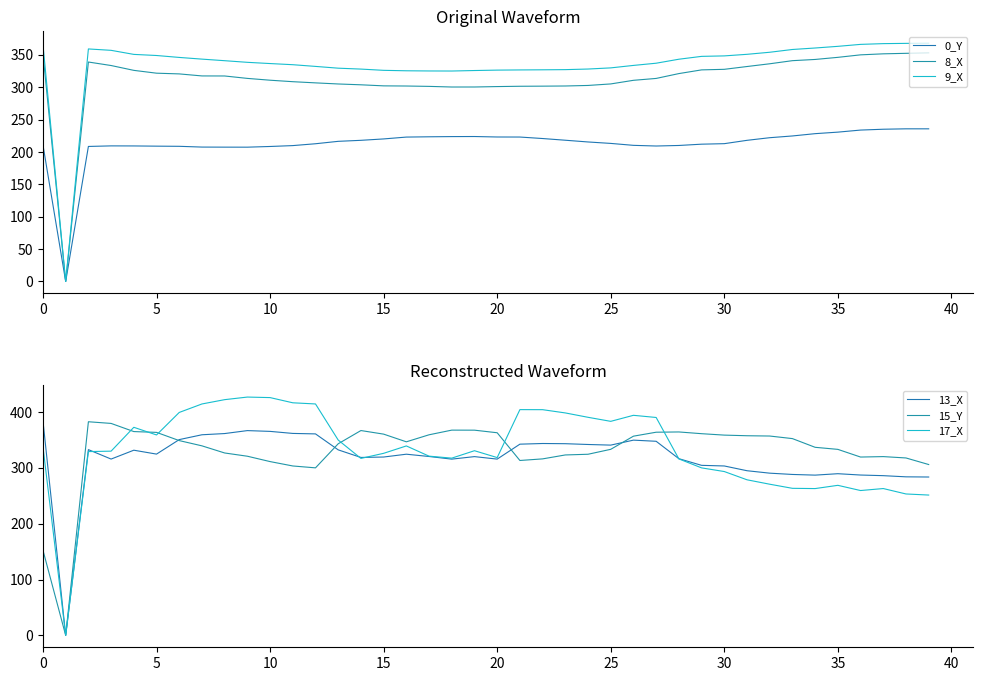

True or false: 0_Y has more than 1 points higher than both neighbors.

True